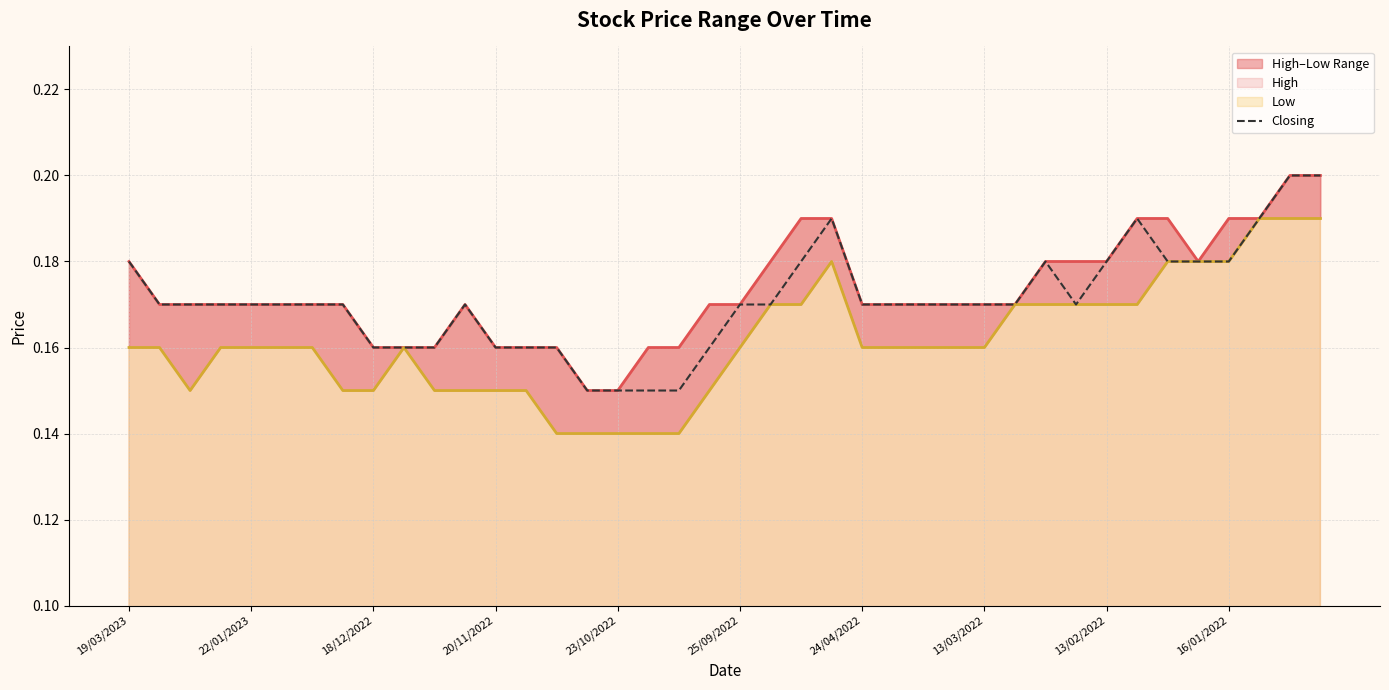

In Low, how many points are lower than both neighbors (excluding endpoints)?

1